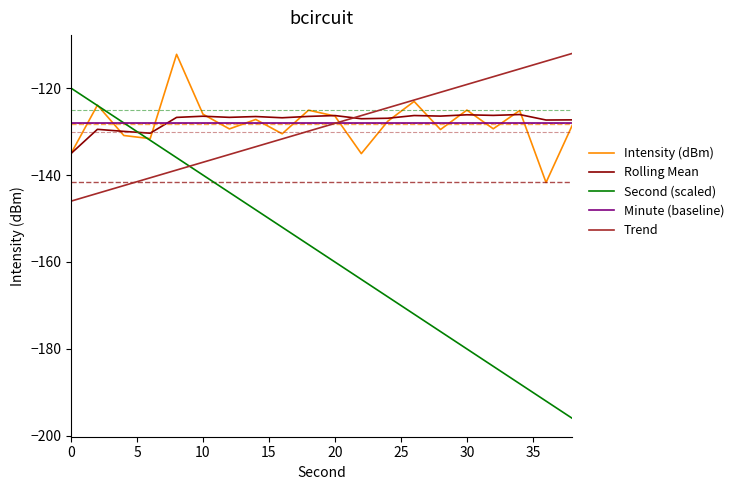

What is the maximum value for Minute (baseline)?

-128.0